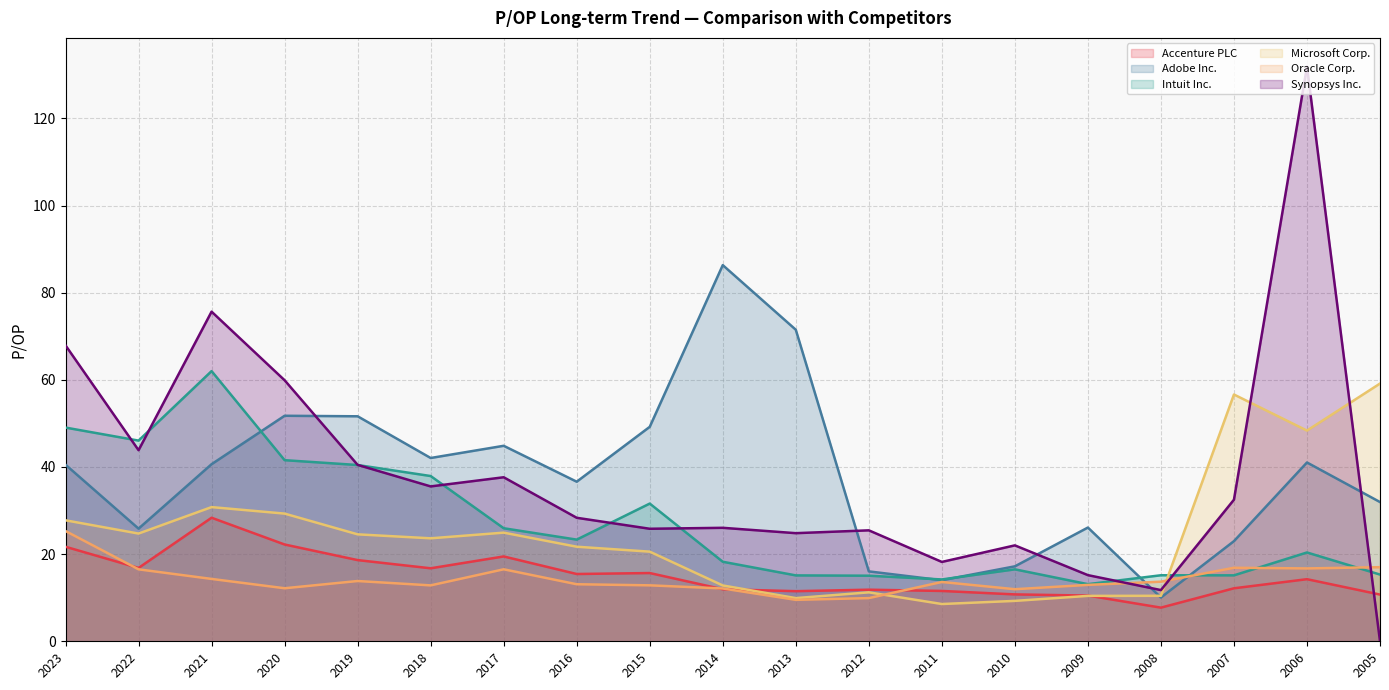

At which category is the sum across all series the highest?

2006